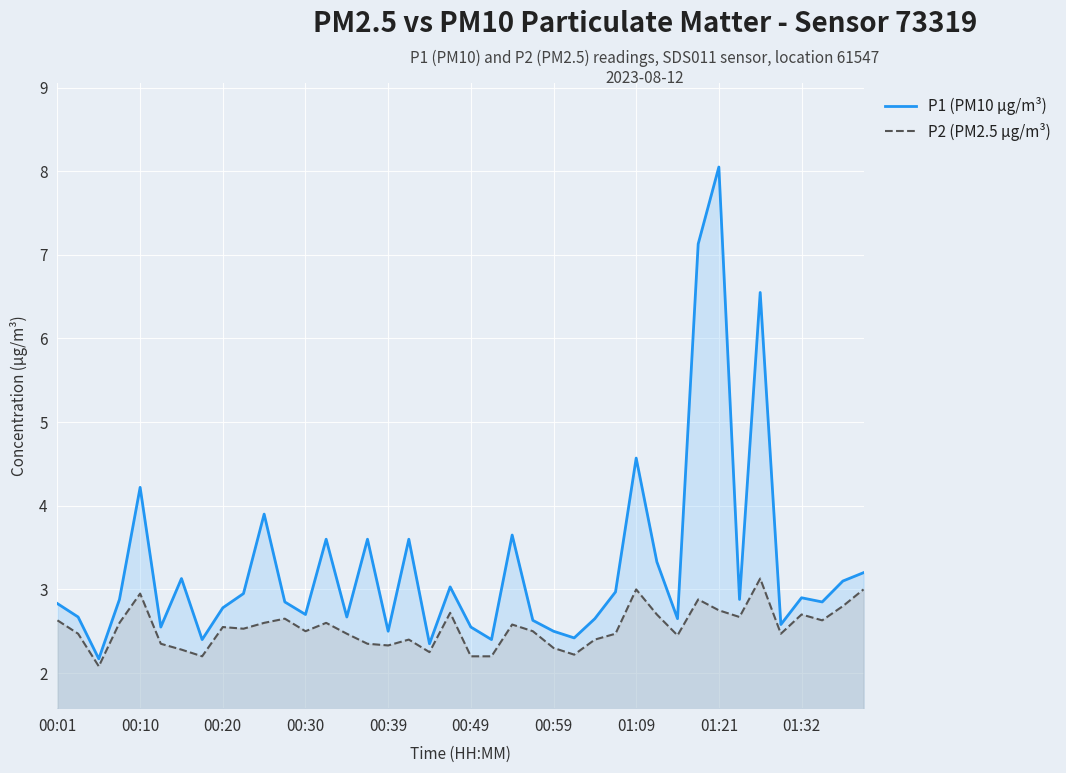

What is the total value across all series at 01:21?

10.8